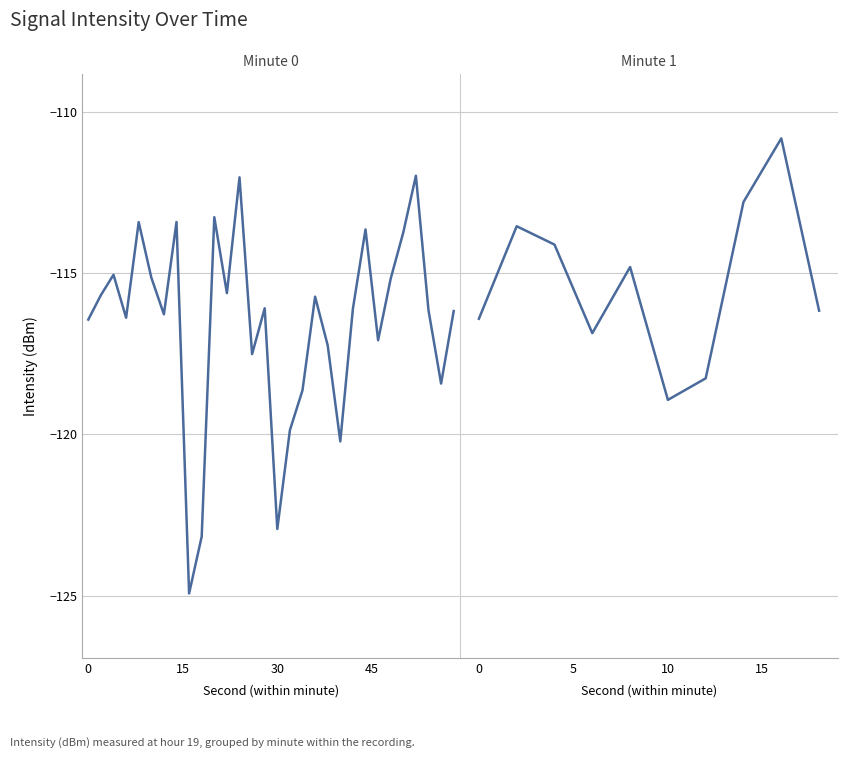

What is the smallest value displayed?

-124.9